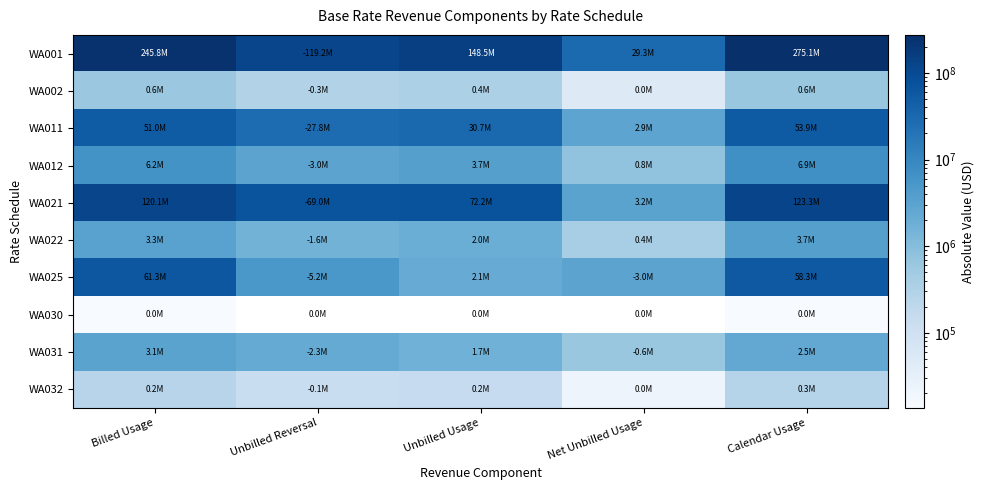

At which category does the chart reach its minimum across all series?

Unbilled Reversal